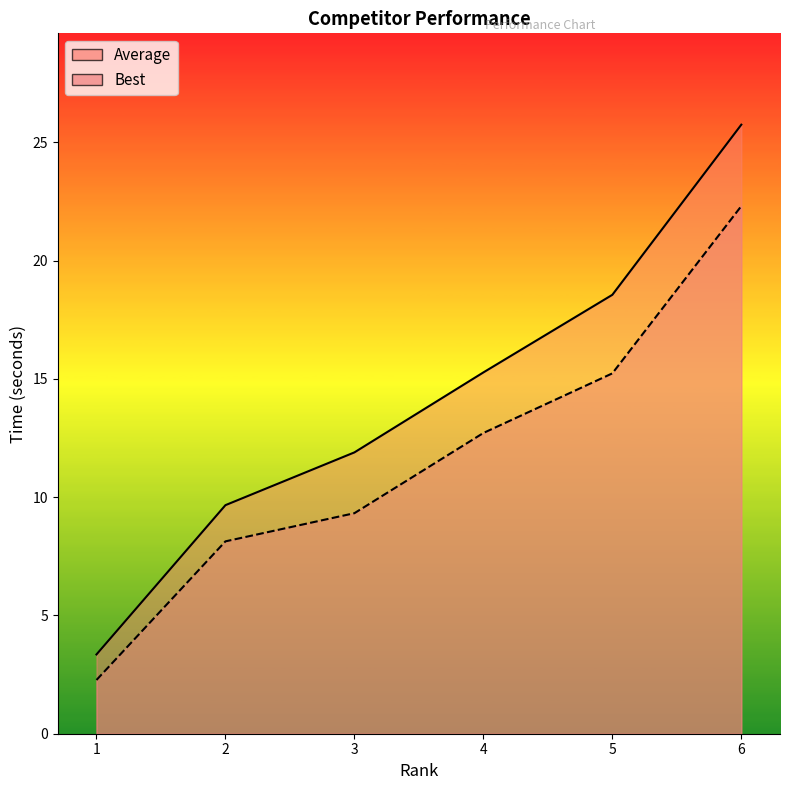

True or false: Average has a value of 19.9 at 3.

False